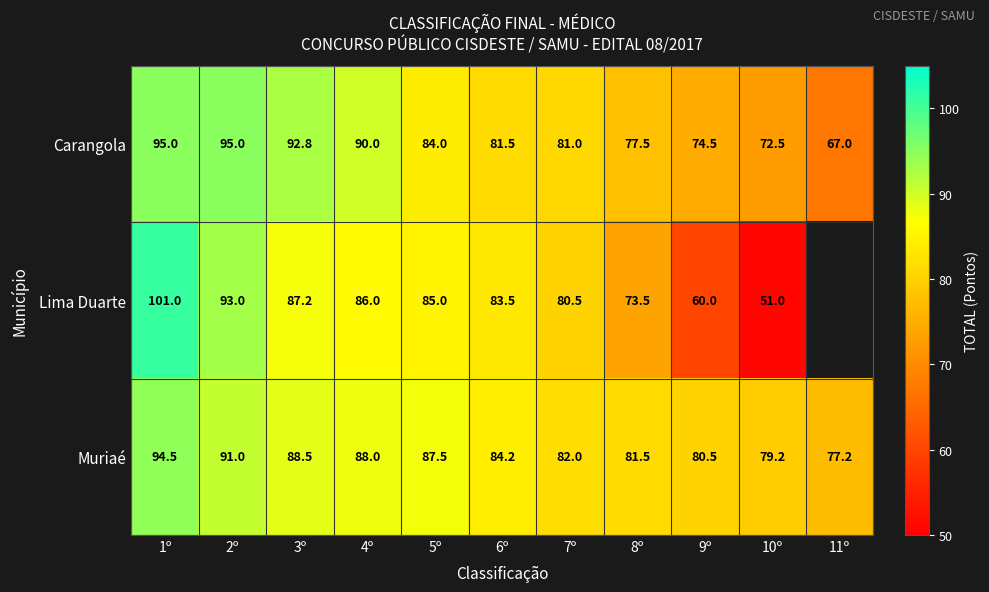

At which label does Muriaé first exceed 84?

1º